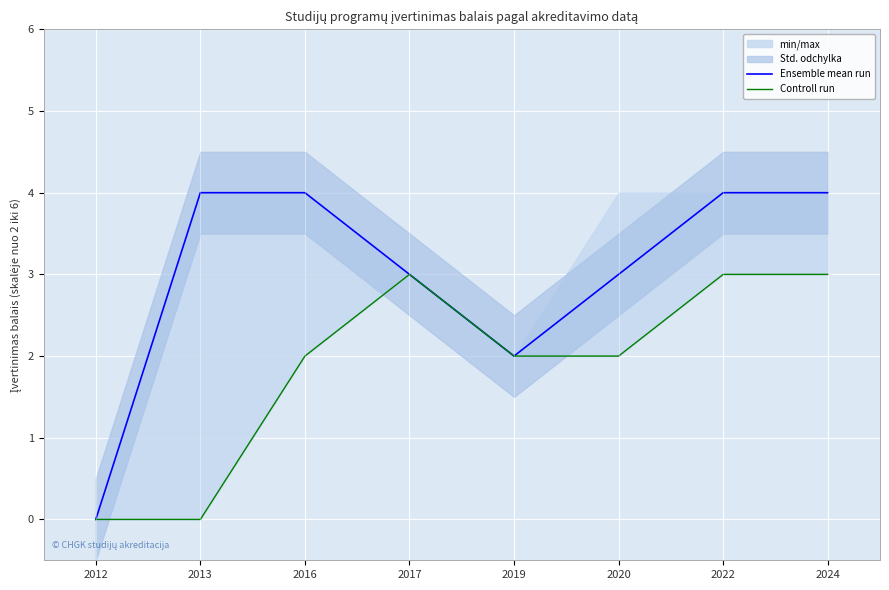

True or false: Ensemble mean run has a value of 4 at 2016.

True